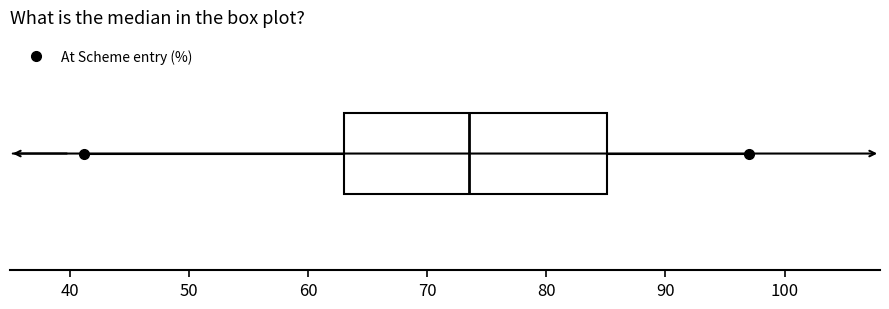

Where does the median line of the box sit on the x-axis? The values are not printed on the chart, so give them approximately, as read against the axis.

74